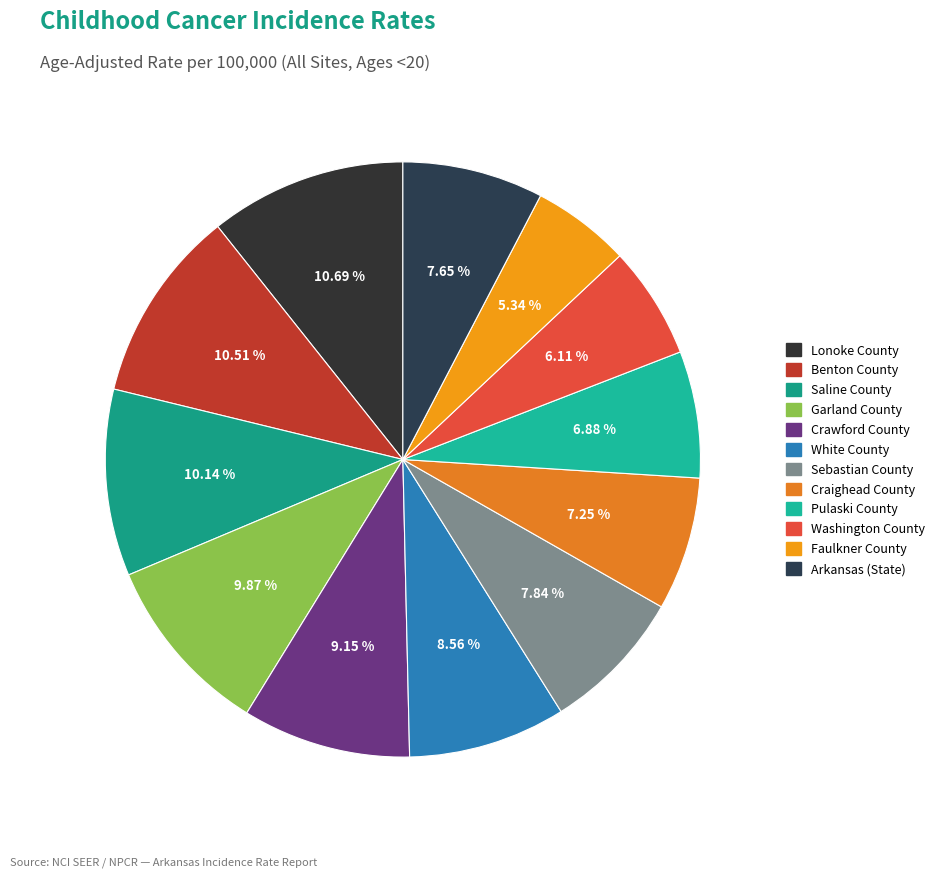

Does Sebastian County account for over 50% of the chart?

No